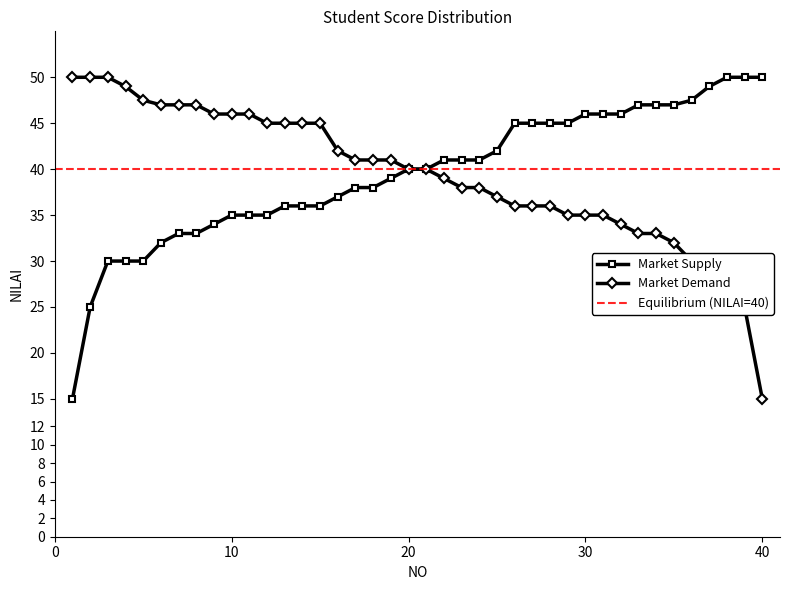

True or false: Market Demand has a value of 21.5 at 40.

False